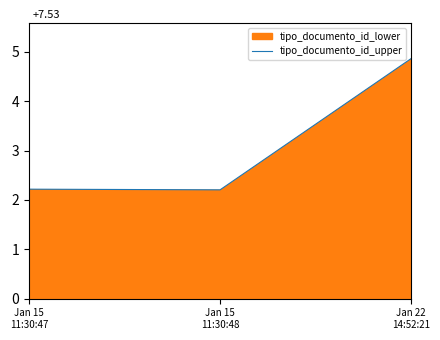

Which category has the lowest value across all series?

Jan 15
11:30:48